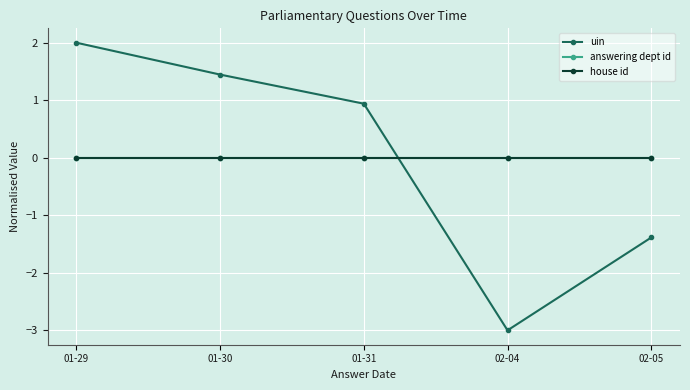

Reading left to right, list all the values displayed in this chart.

uin: 2.0	1.4	0.9	-3.0	-1.4
answering dept id: 0.0	0.0	0.0	0.0	0.0
house id: 0.0	0.0	0.0	0.0	0.0